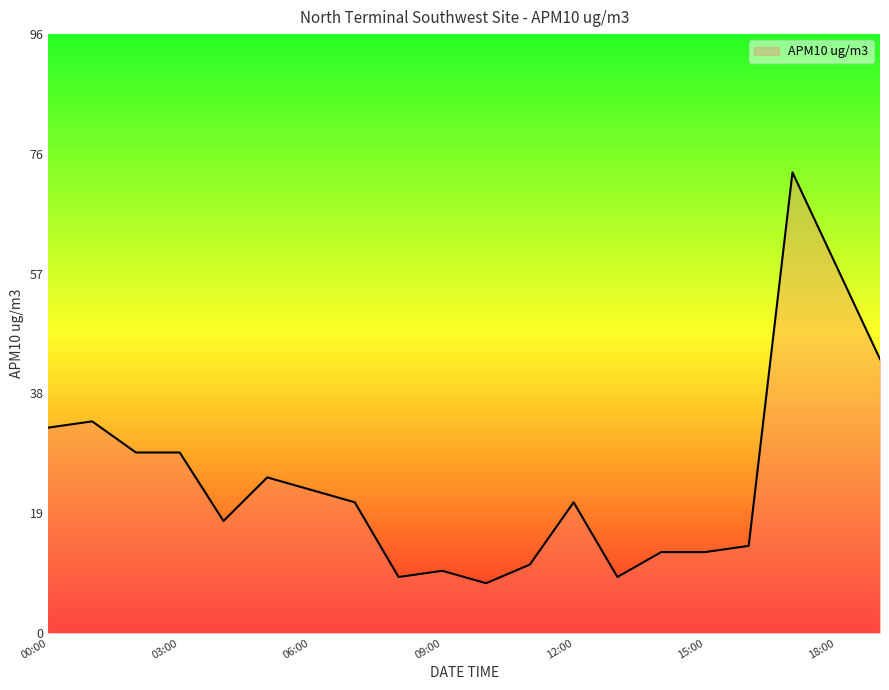

What is the greatest value displayed?

74